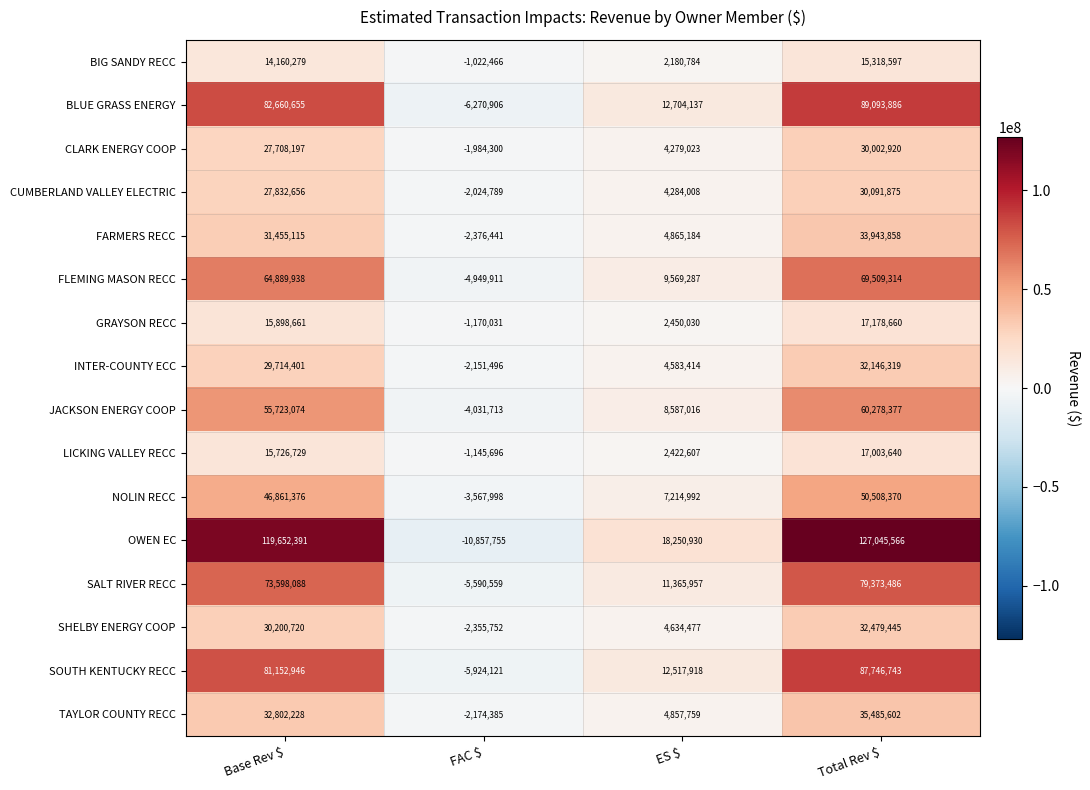

At how many categories does at least one series exceed 60925542?

2